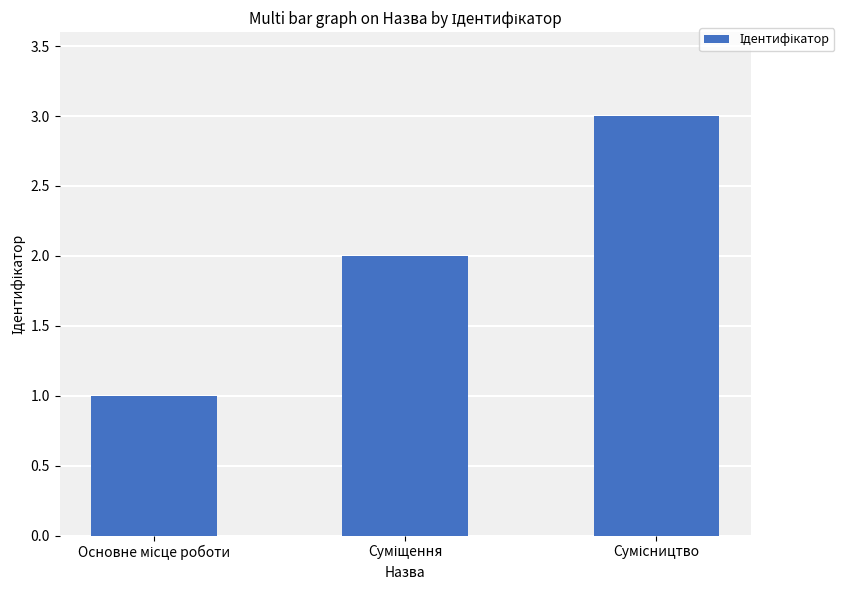

How many values are below 2?

1